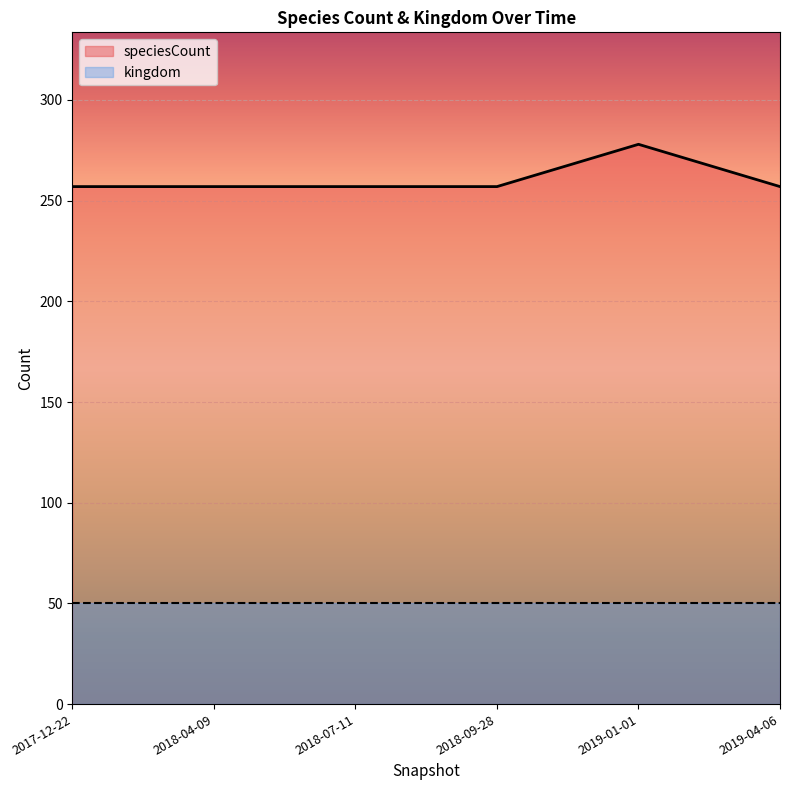

What is the change in value from 2017-12-22 to 2019-01-01?

+21